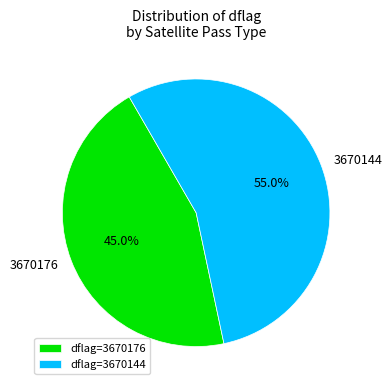

Combined, what portion of the pie is 3670176 and 3670144?

100.0%